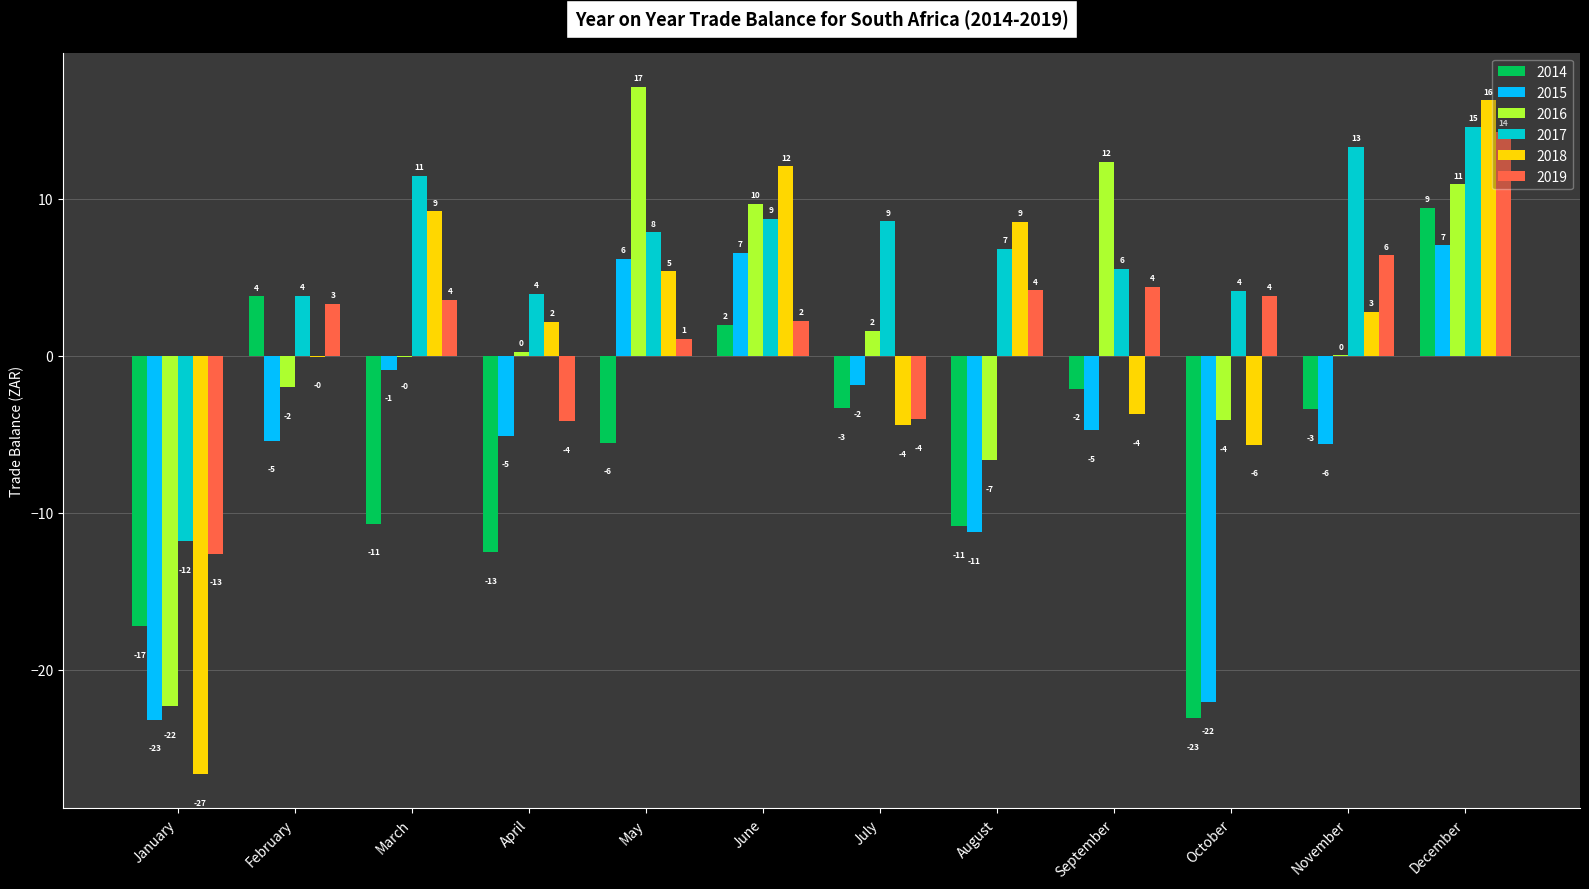

What are all the series names shown in the legend?

2014, 2015, 2016, 2017, 2018, 2019